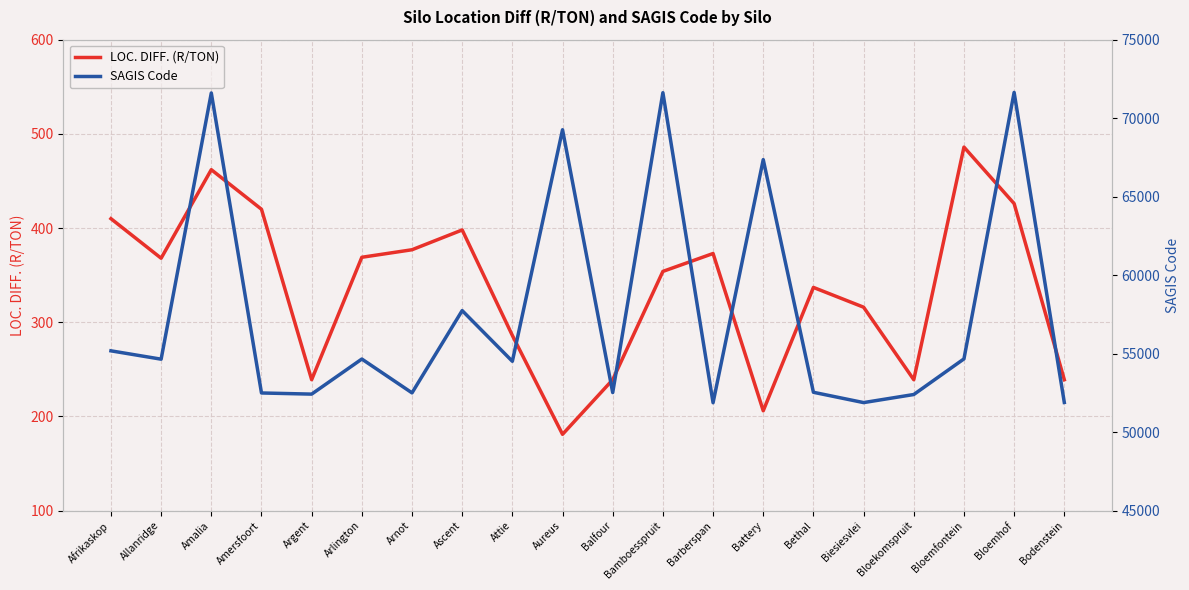

At which category does the chart reach its minimum across all series?

Aureus